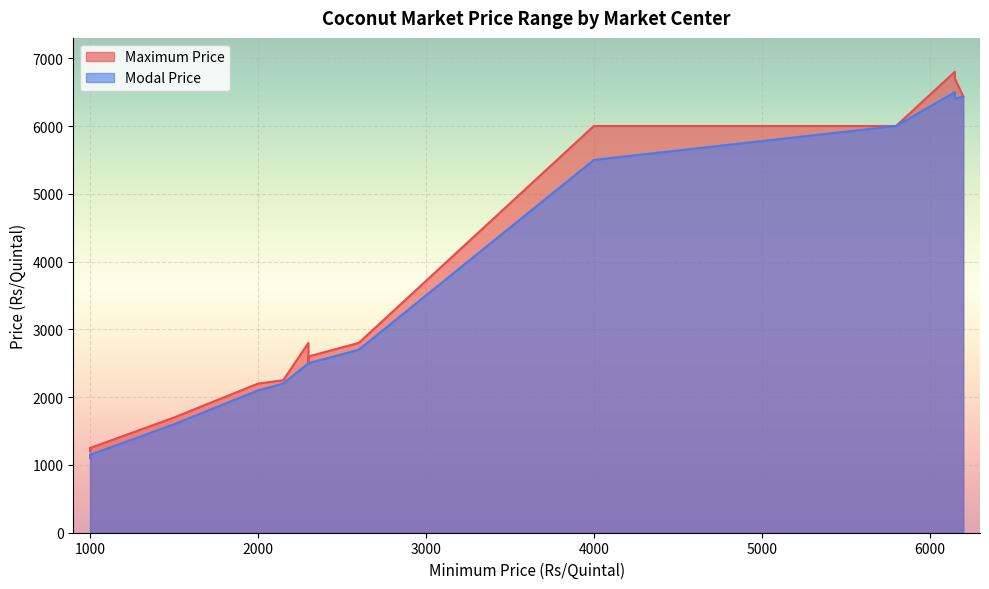

Which series has the largest range (max minus min)?

Maximum Price